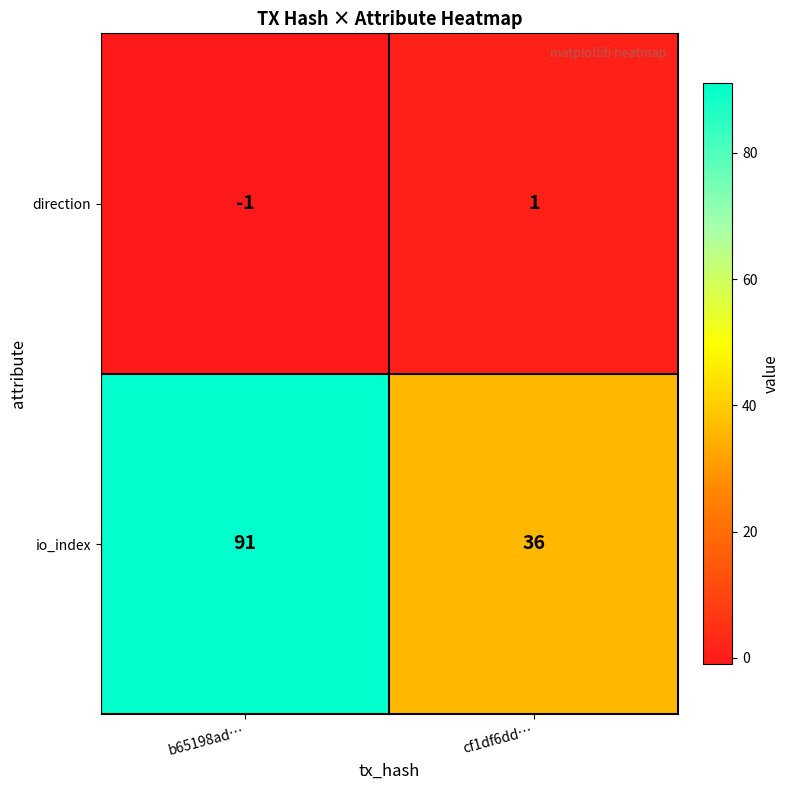

Where is io_index nearest to the value 63?

cf1df6dd…